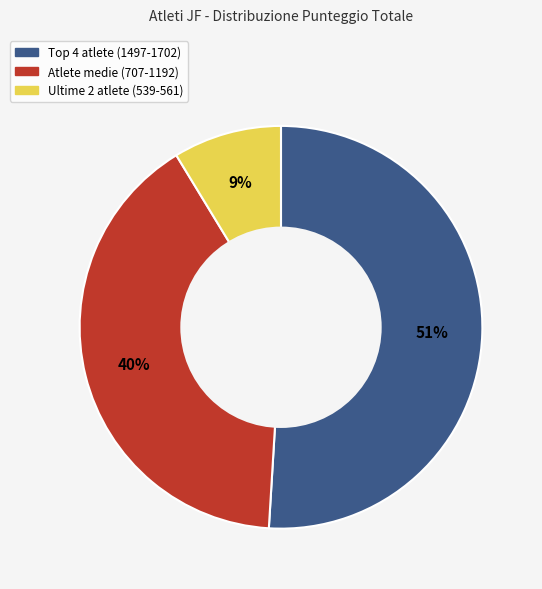

To the nearest percent, what is the difference between the largest and smallest slice percentages?

42%